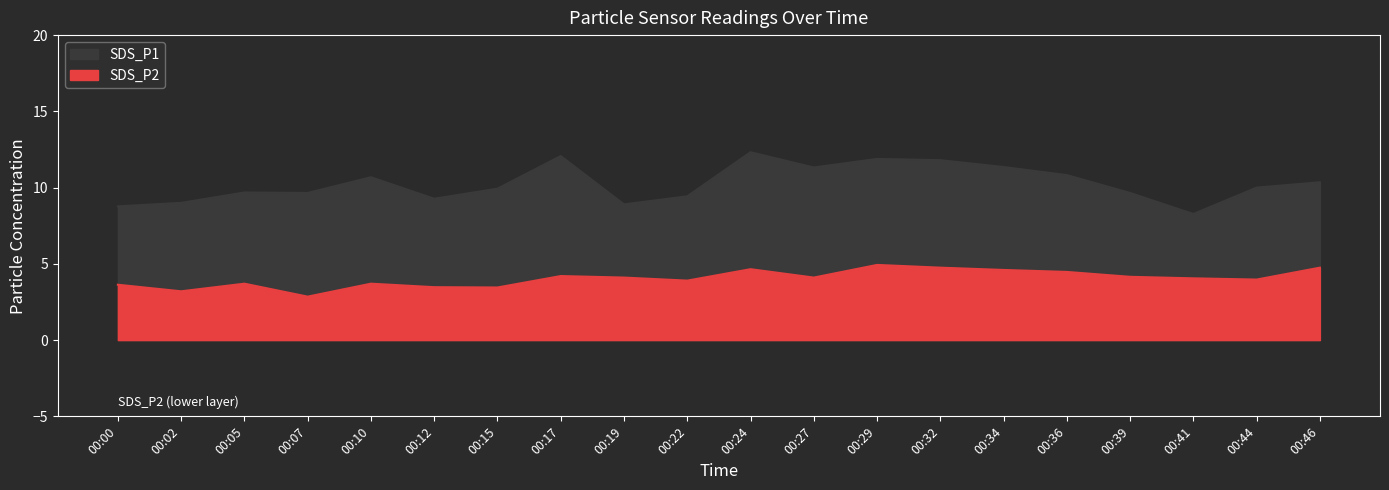

What is the difference between the maximum and minimum values in the SDS_P2 series?

2.1